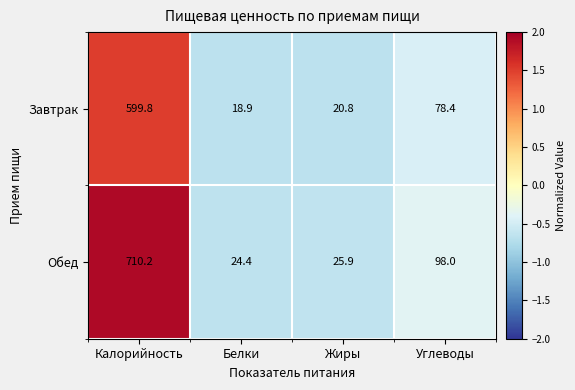

What is the maximum value shown in the chart?

710.2